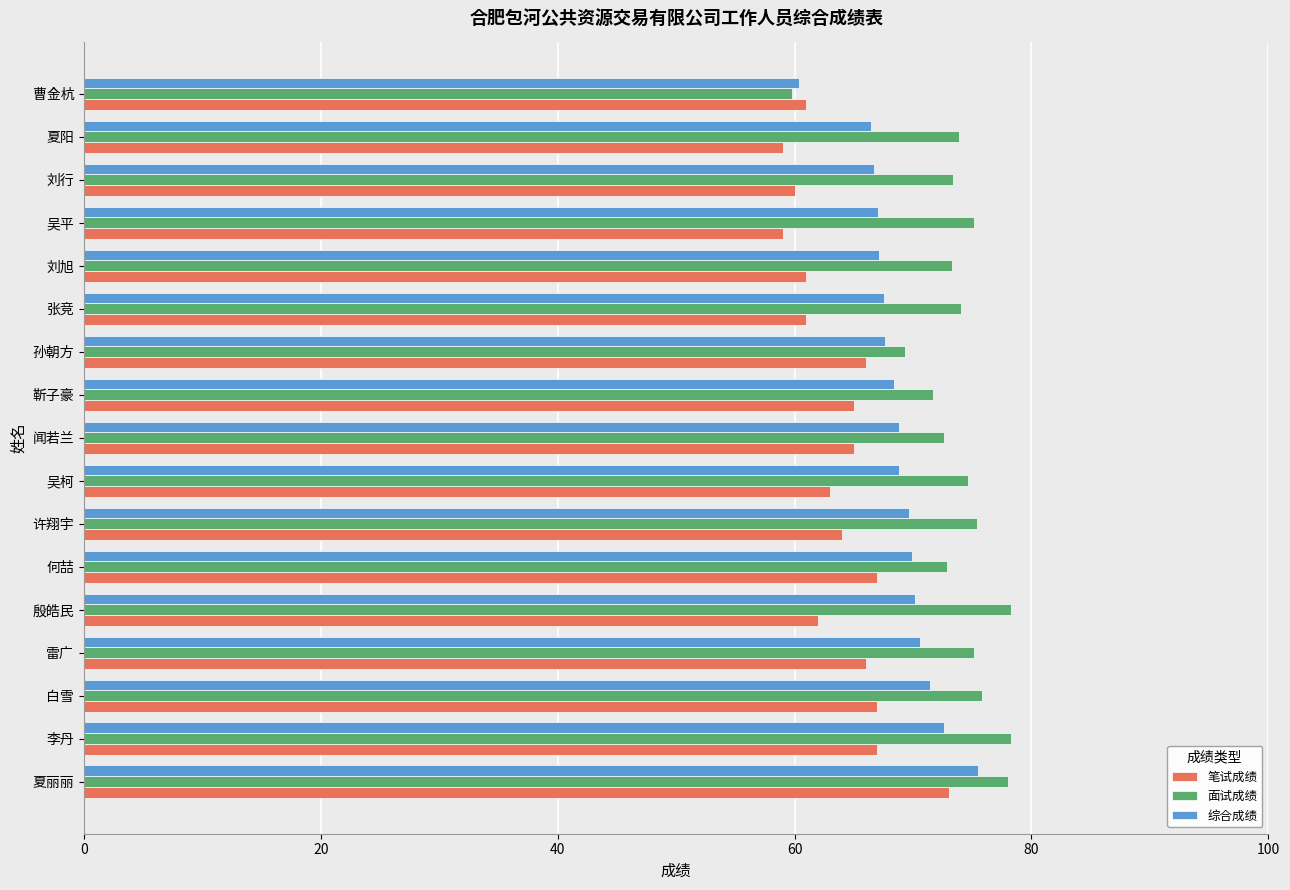

What is the sum of the 综合成绩 values at 张竞 and 吴平?

134.6